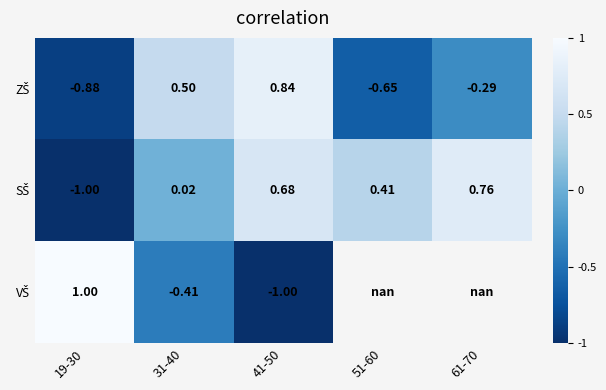

Which label corresponds to the largest value in the chart?

19-30